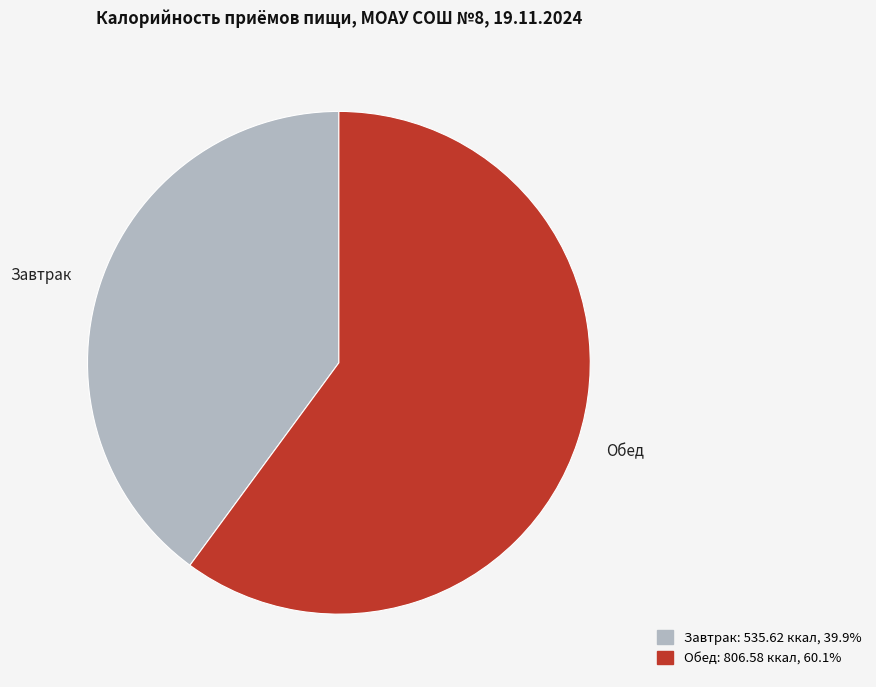

Does any single category account for the majority?

Yes